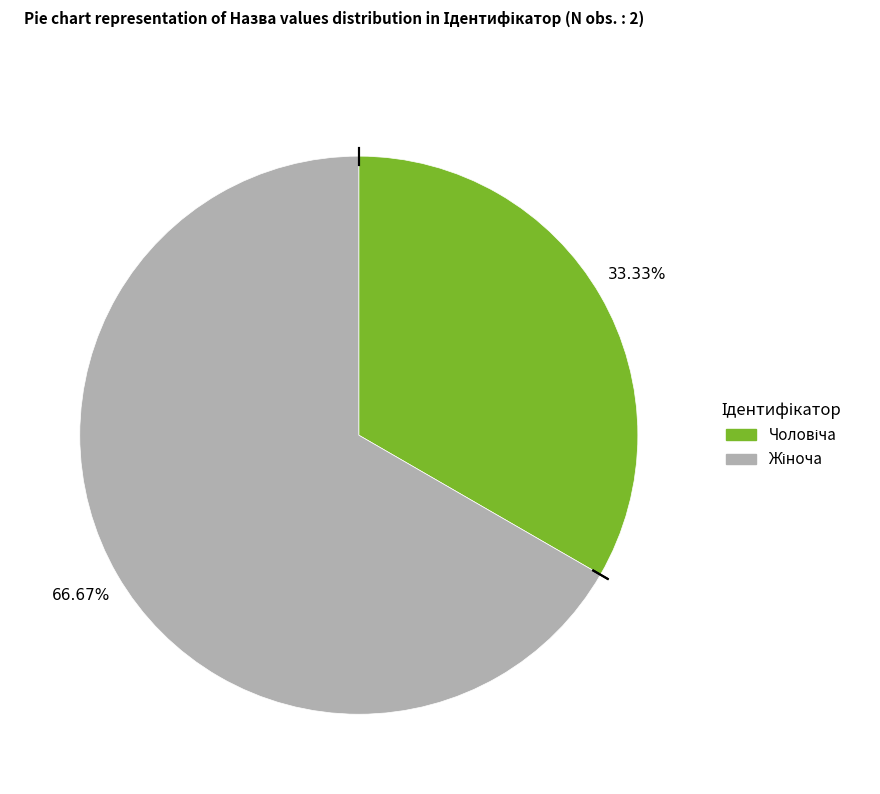

Does any single category account for the majority?

Yes